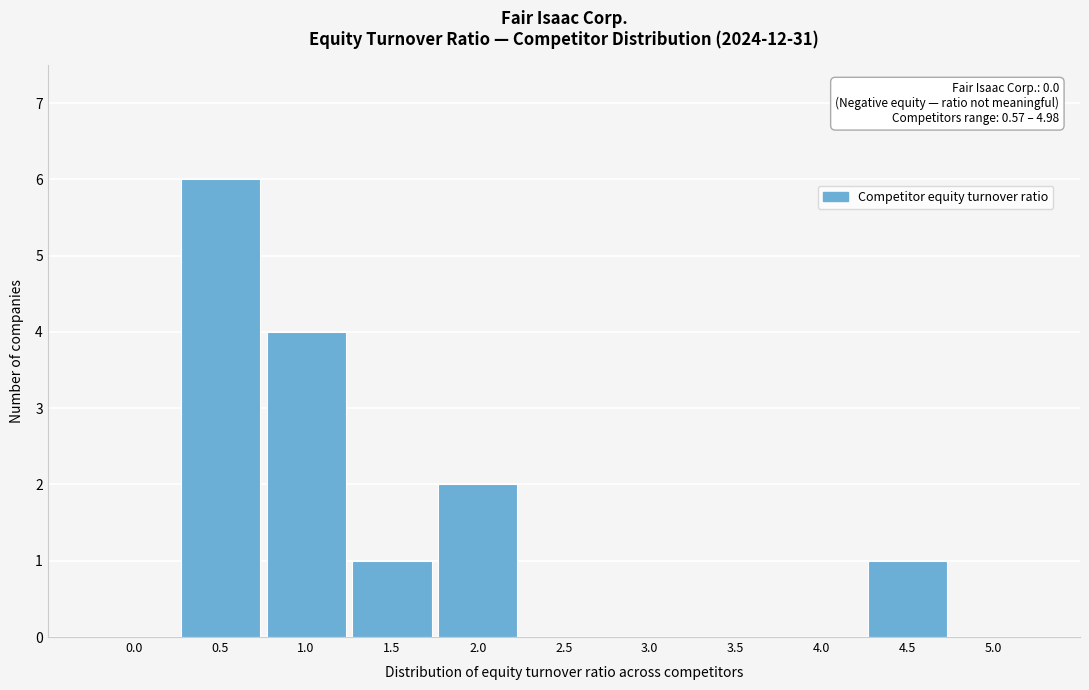

Reading right to left, list all the values displayed in this chart.

5.0=0	4.5=1	4.0=0	3.5=0	3.0=0	2.5=0	2.0=2	1.5=1	1.0=4	0.5=6	0.0=0